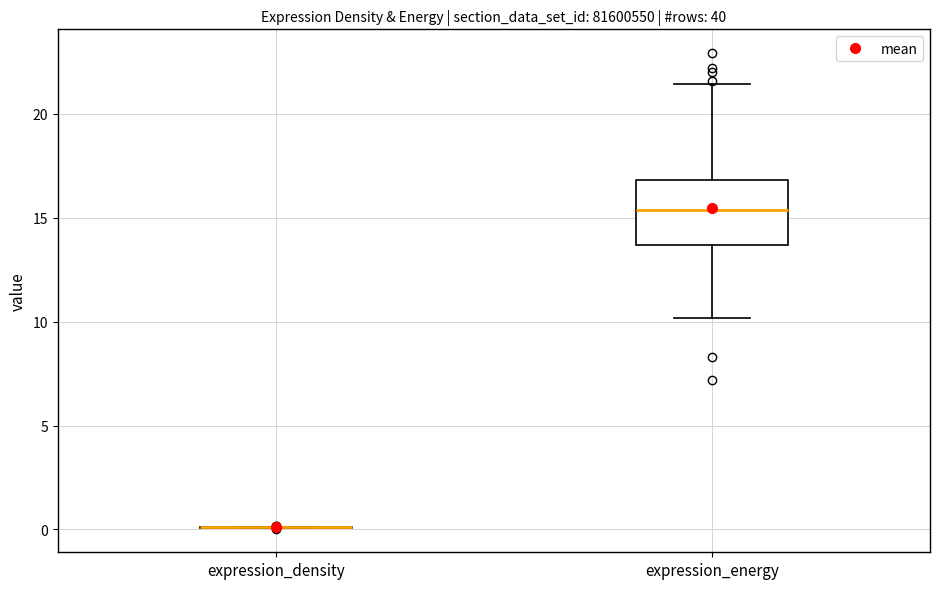

Where is the lower edge of the box for expression_energy on the y-axis? The values are not printed on the chart, so give them approximately, as read against the axis.

13.5